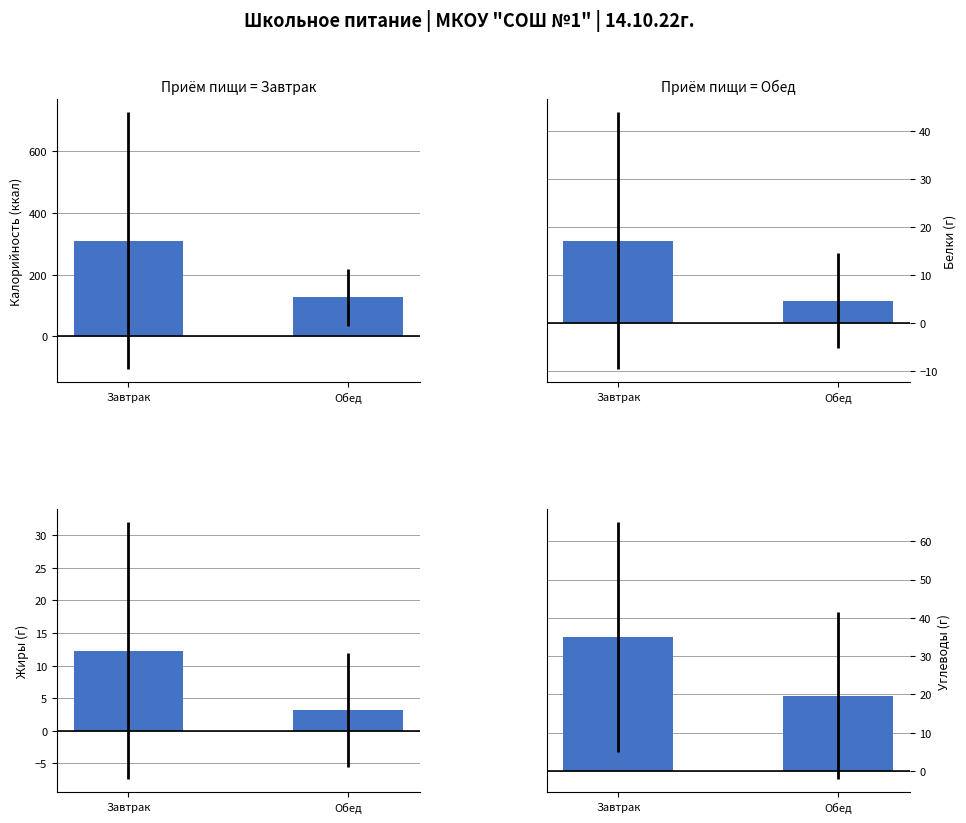

Rank the series by their maximum value, from highest to lowest.

Калорийность (ср.), Углеводы (ср.), Белки (ср.), Жиры (ср.)